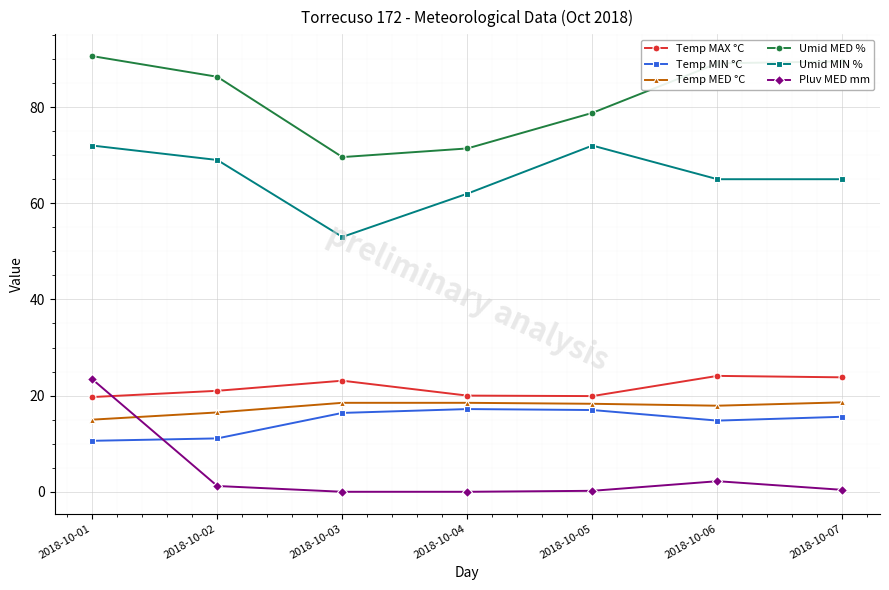

What are all the series names shown in the legend?

Temp MAX °C, Temp MIN °C, Temp MED °C, Umid MED %, Umid MIN %, Pluv MED mm